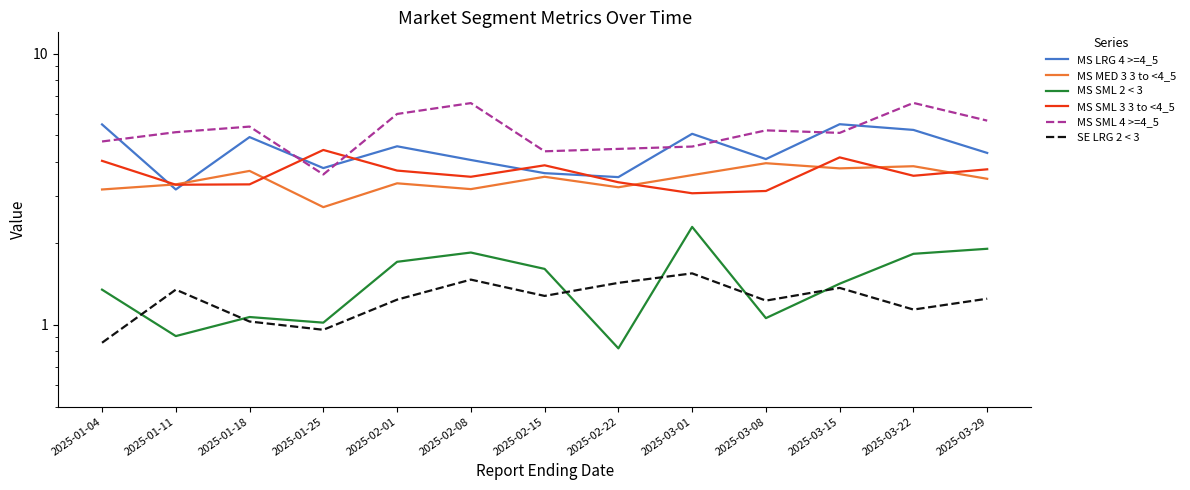

What is the minimum value shown in the chart?

0.8